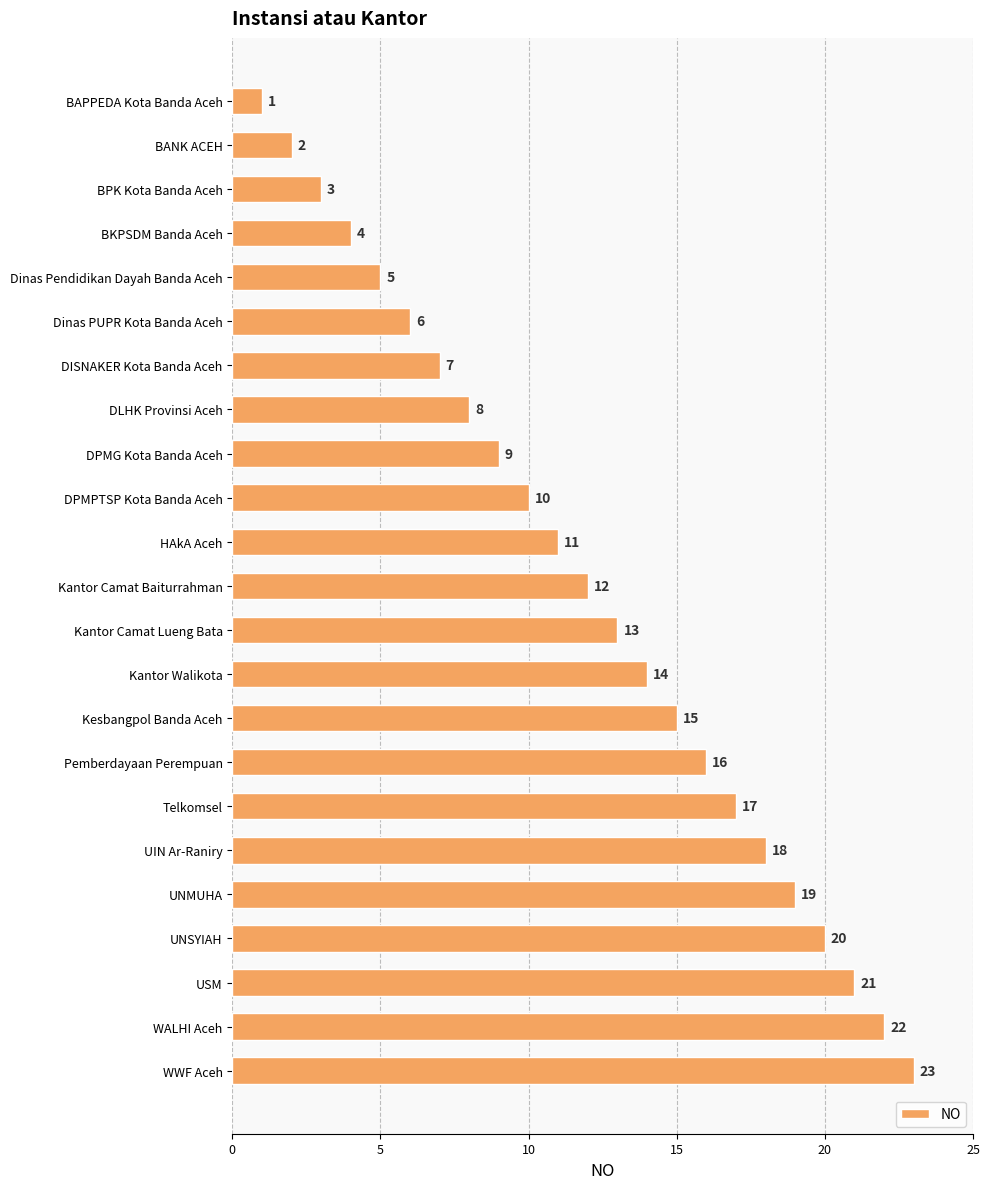

Where is the data nearest to the value 12?

Kantor Camat Baiturrahman